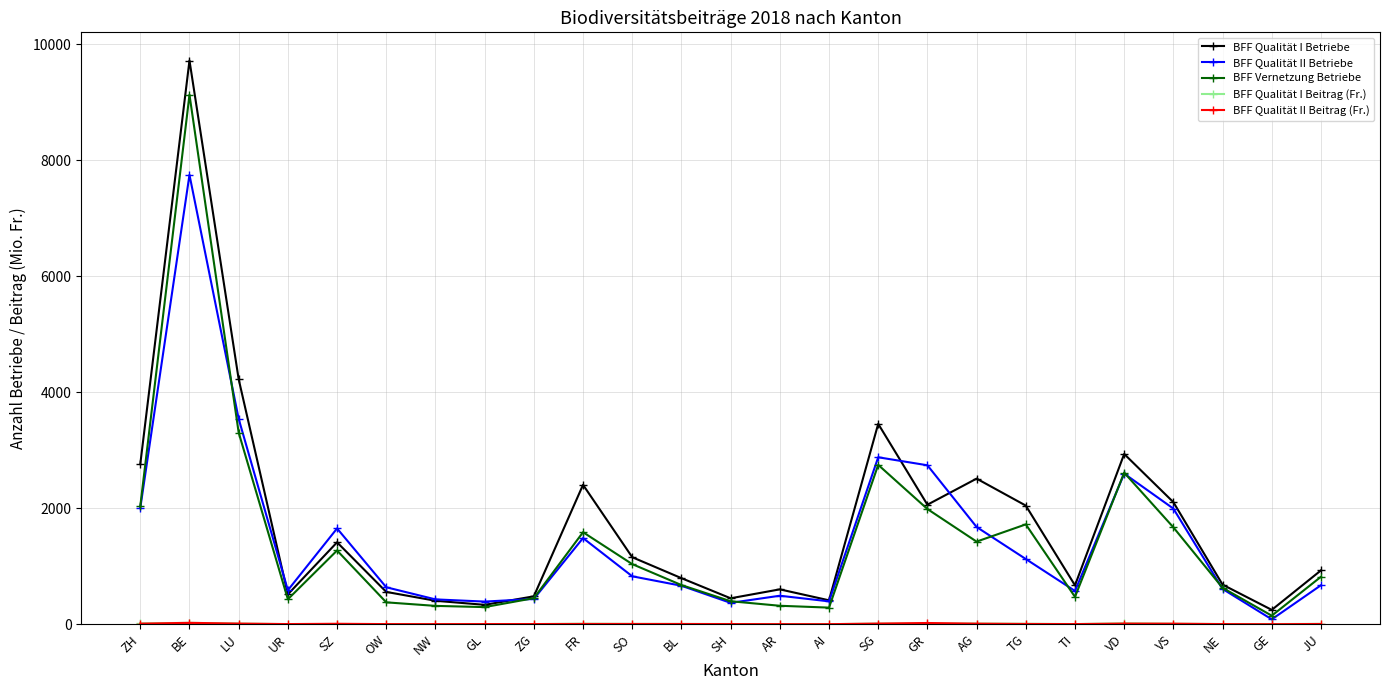

At which category is the sum across all series the highest?

BE